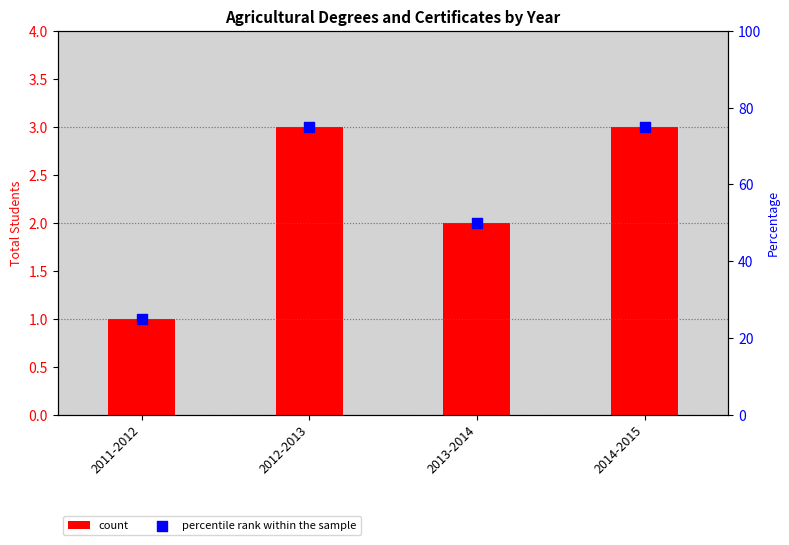

At how many categories does at least one series exceed 9?

4